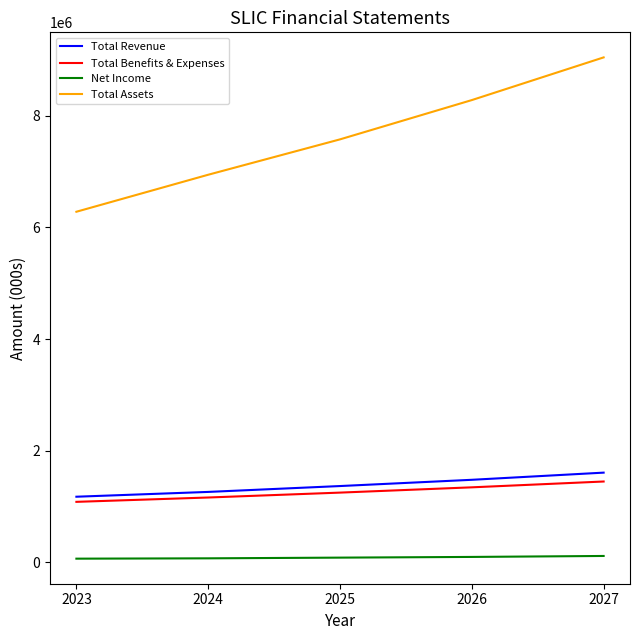

Does the chart have visible grid lines?

No